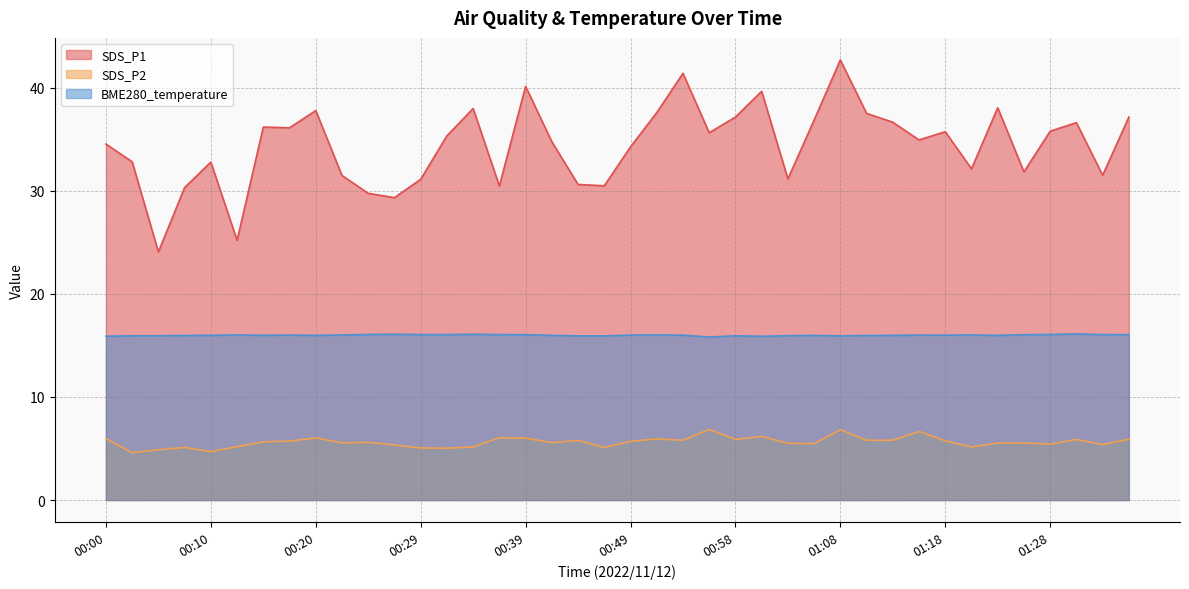

At which label does SDS_P2 reach its minimum?

00:03